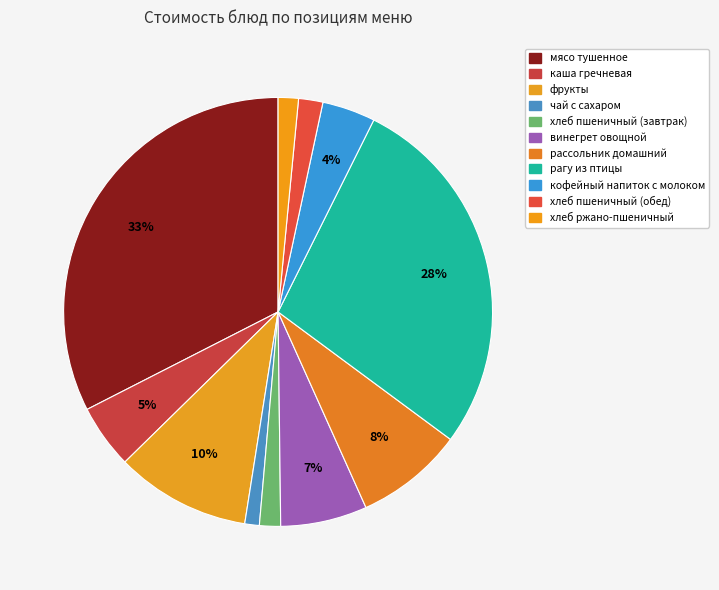

What portion of the pie excludes мясо тушенное?

67.5%